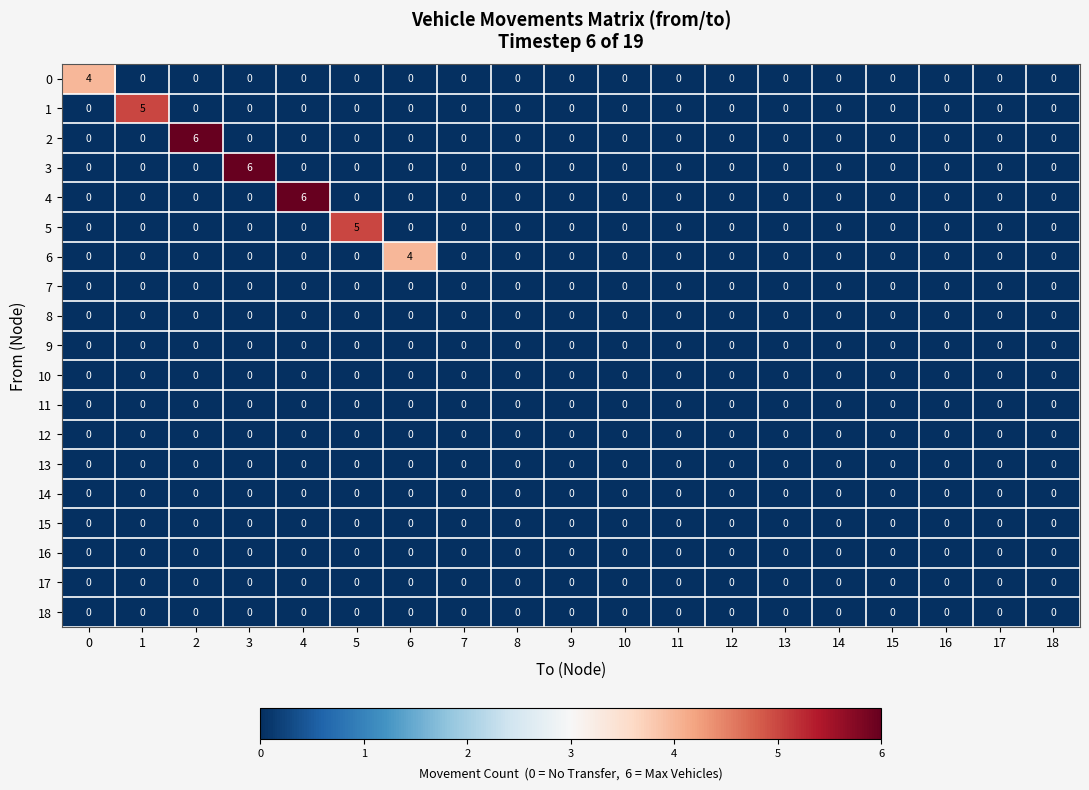

At which label does 3 reach its peak?

3